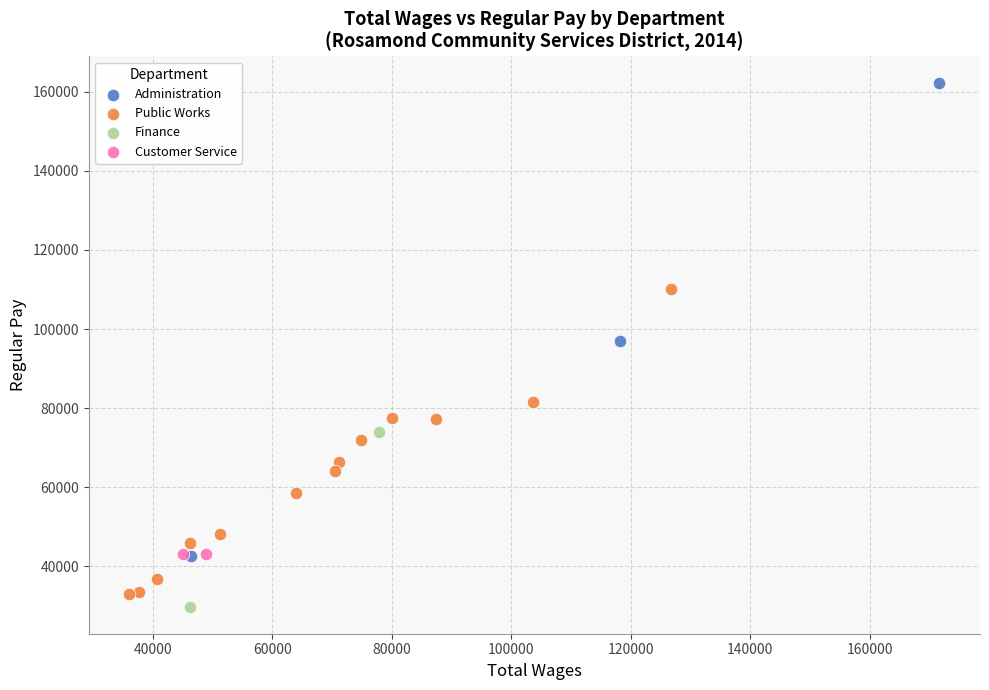

What are all the series names shown in the legend?

Administration, Public Works, Finance, Customer Service